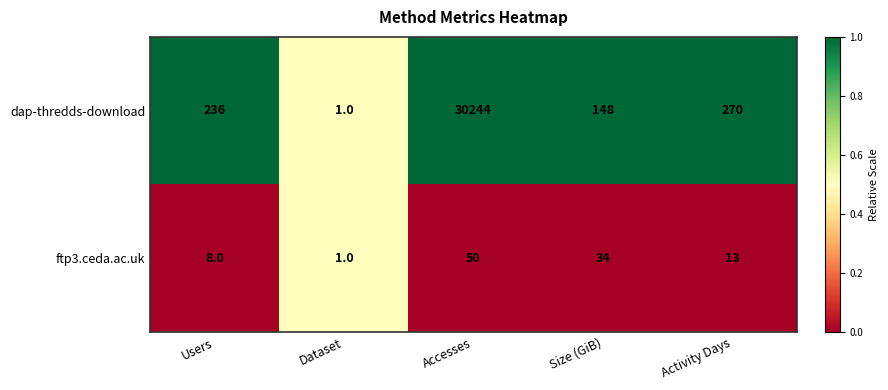

The dap-thredds-download series shows 1 at Dataset. True or false?

True